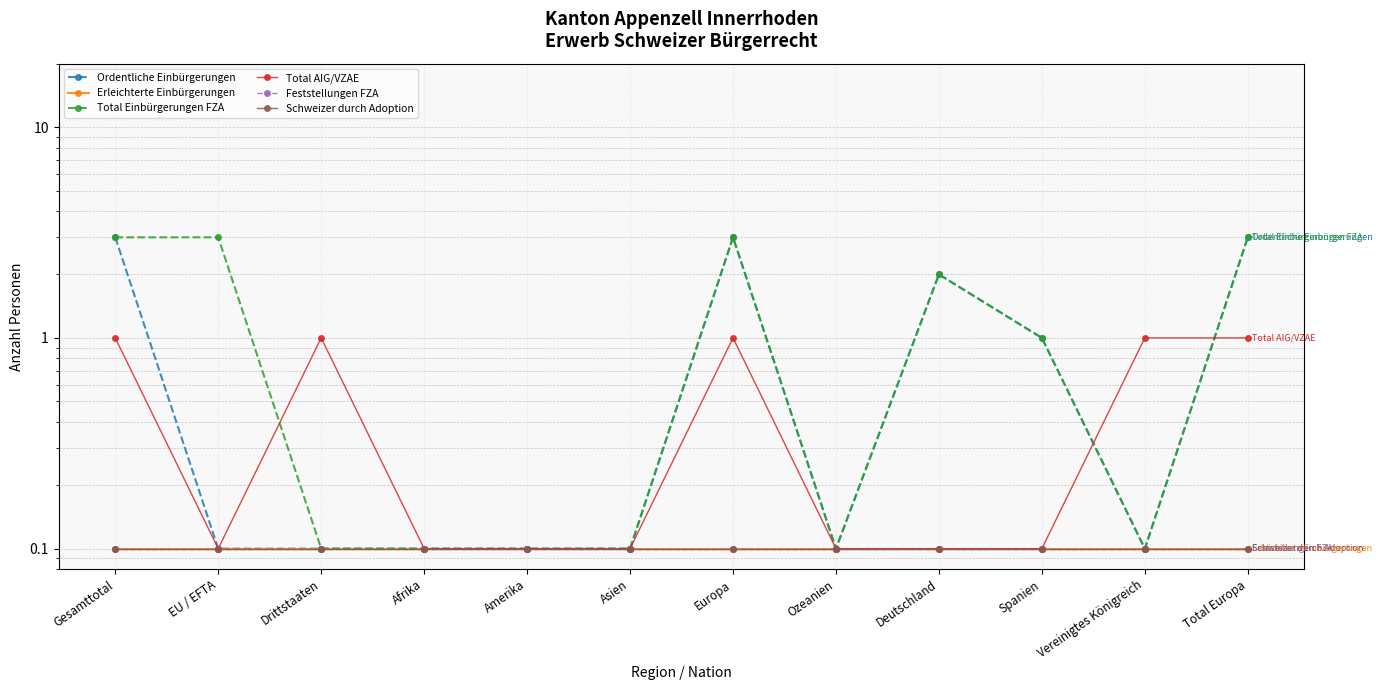

What position from the right is Spanien?

3